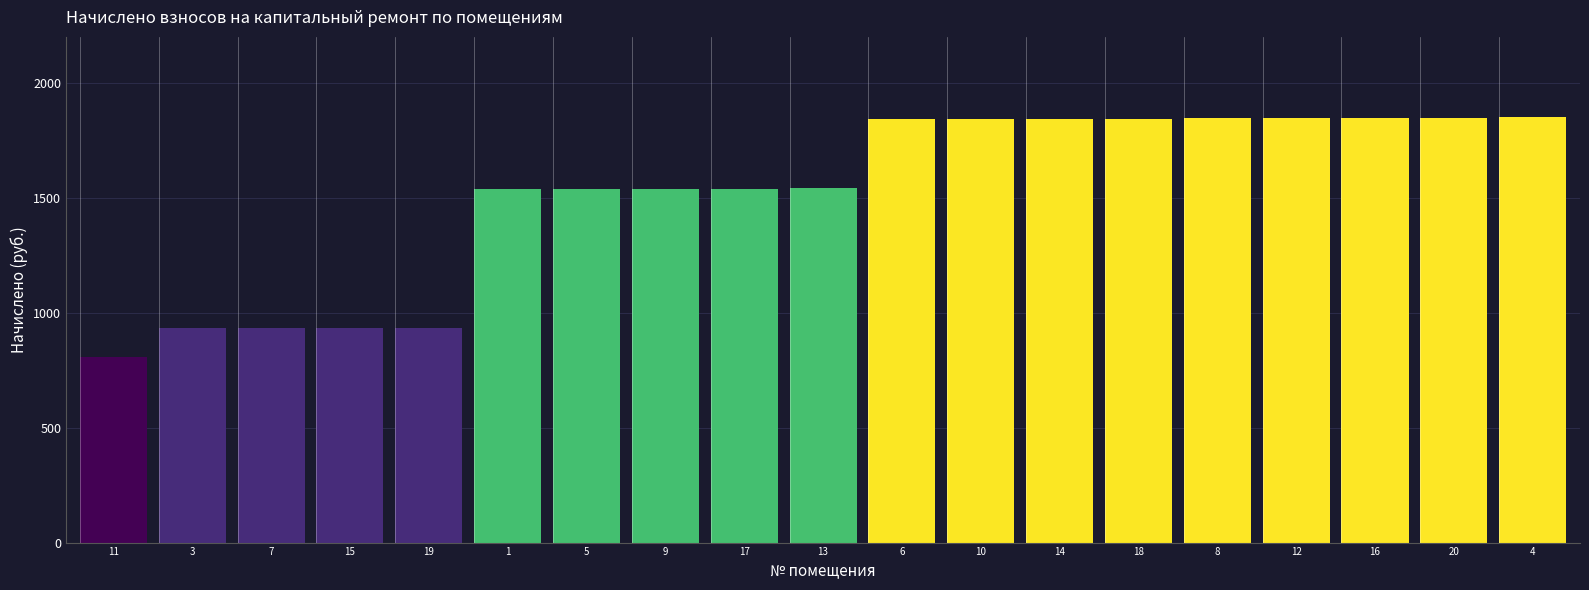

What is the minimum value shown in the chart?

807.7